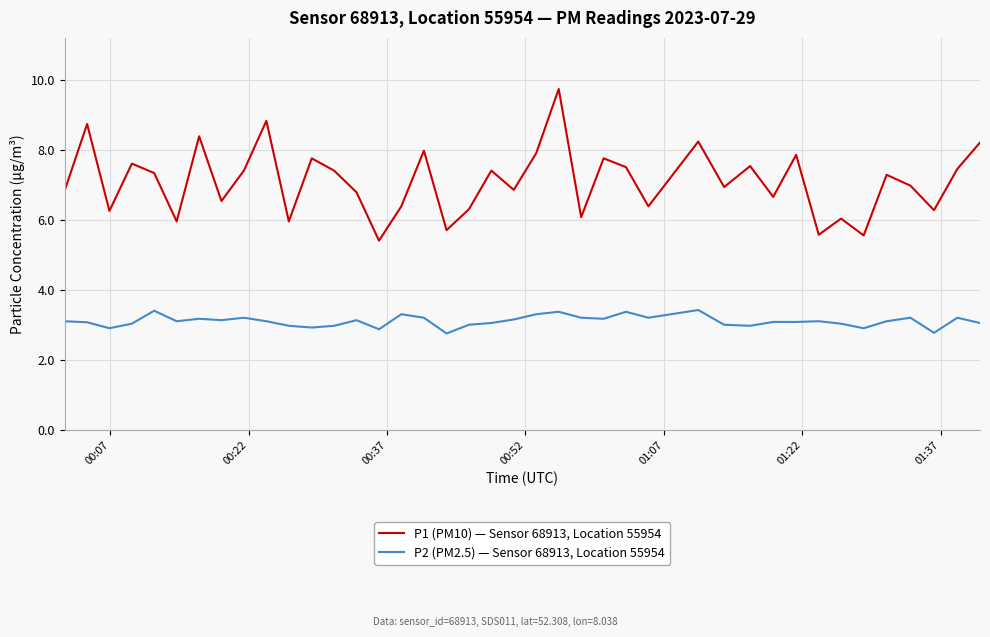

True or false: P1 (PM10) — Sensor 68913, Location 55954 and P2 (PM2.5) — Sensor 68913, Location 55954 intersect in this chart.

False